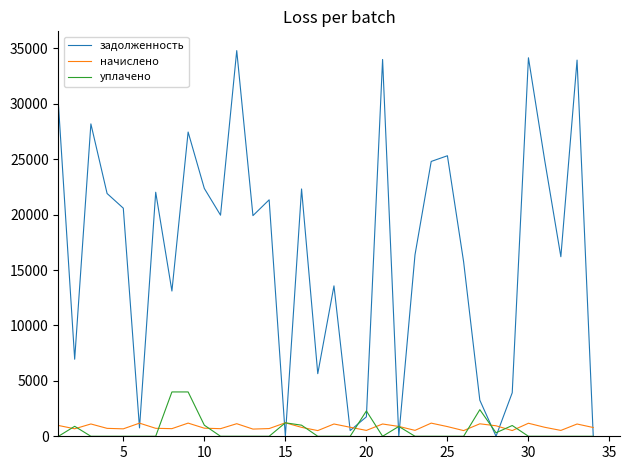

What is the greatest value displayed?

34792.0